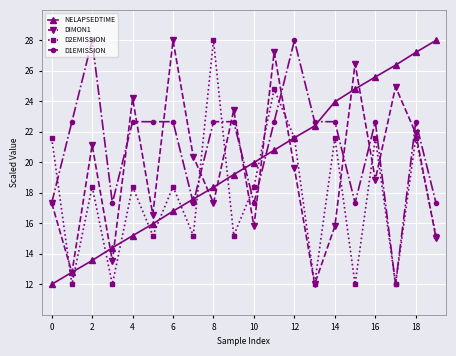

Which series has the largest total across all categories?

D1EMISSION